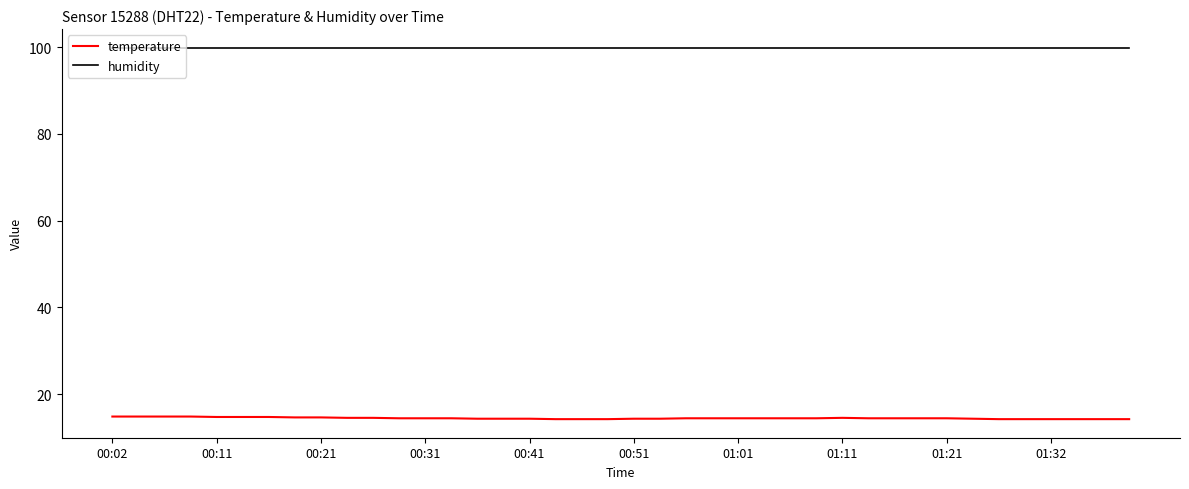

Which series has the widest spread of values?

temperature